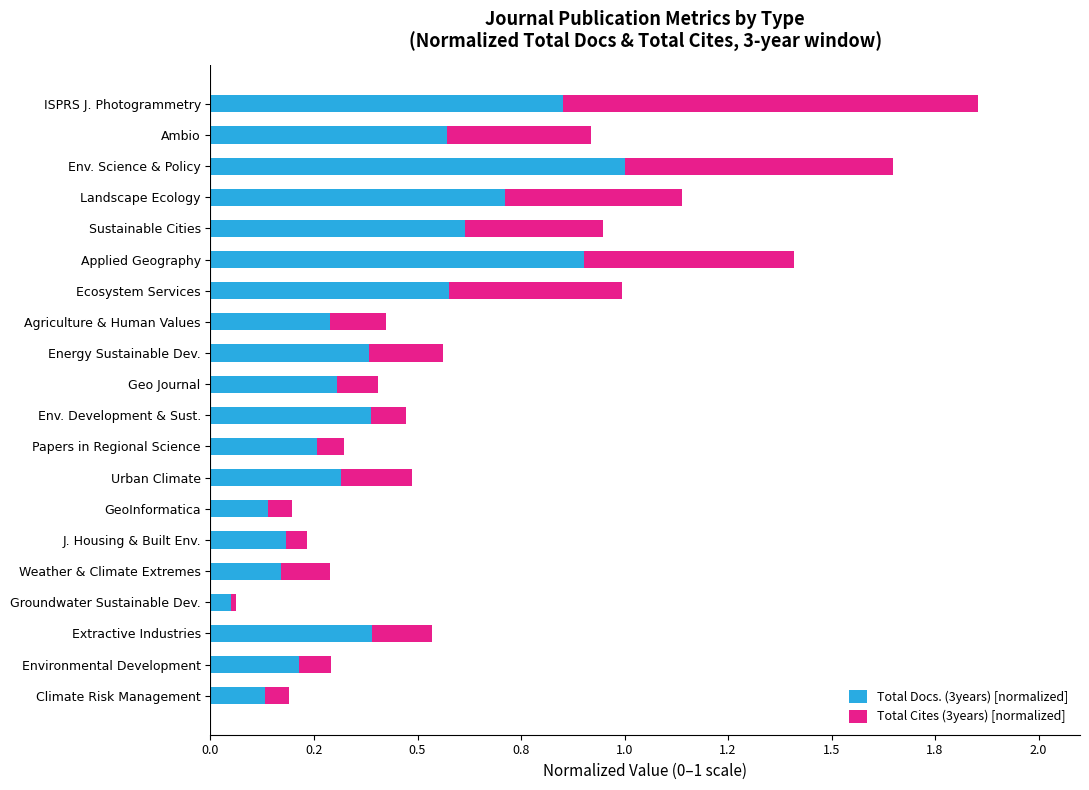

What are all the series names shown in the legend?

Total Docs. (3years) [normalized], Total Cites (3years) [normalized]